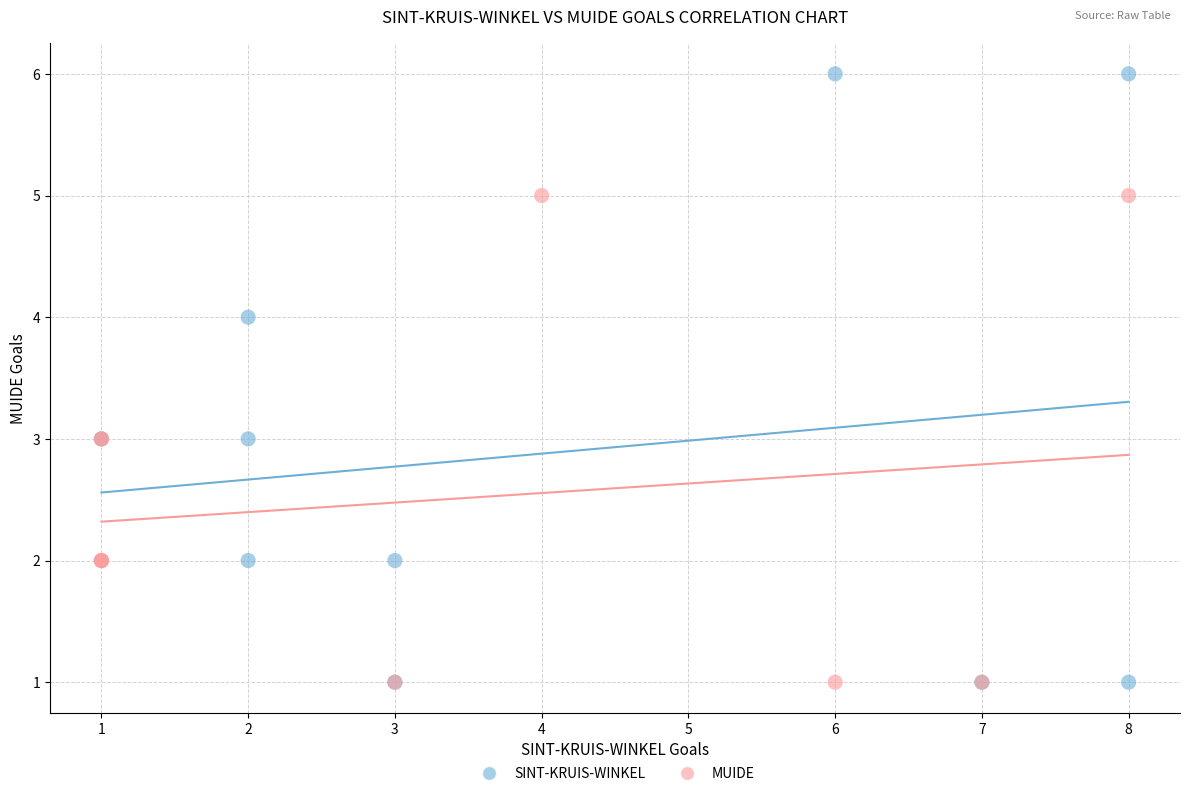

Which series contains the highest Y value?

SINT-KRUIS-WINKEL